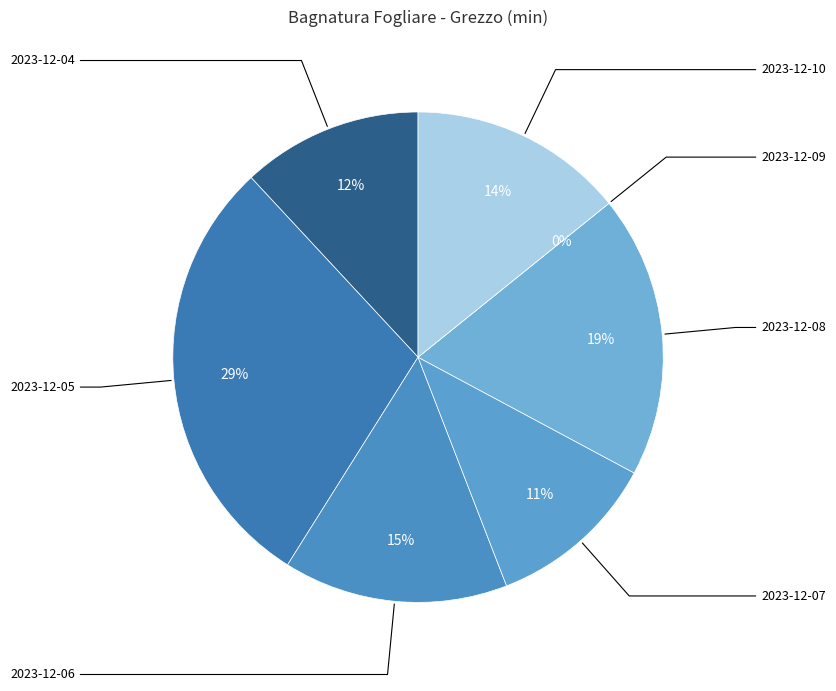

The 2023-12-06 slice represents 1% of the pie. True or false?

False